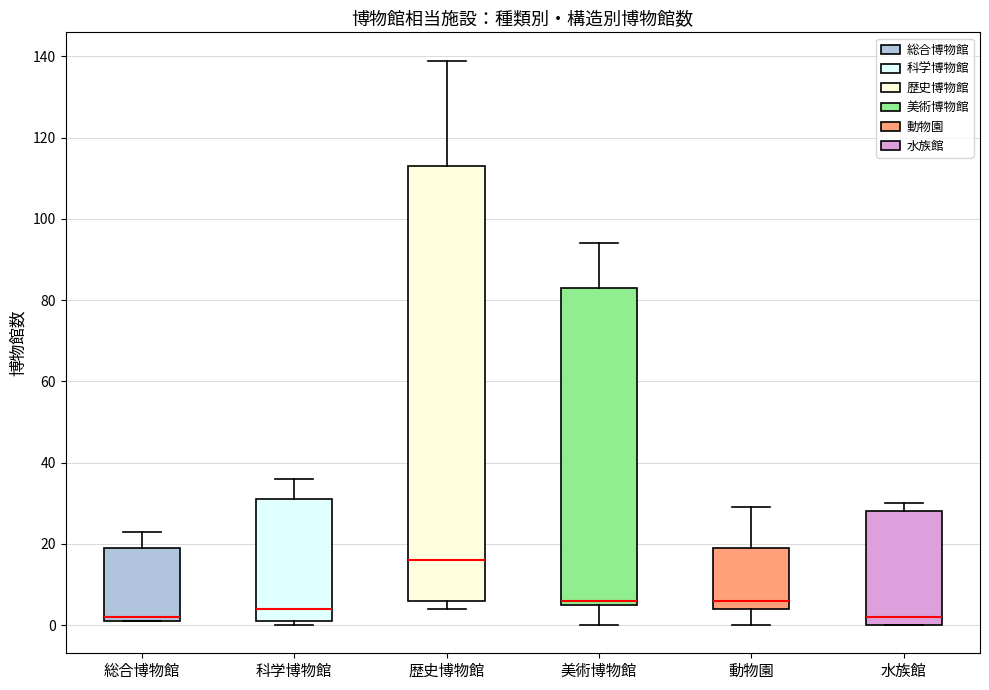

Comparing the boxes themselves (not the whiskers), which one is the tallest?

歴史博物館